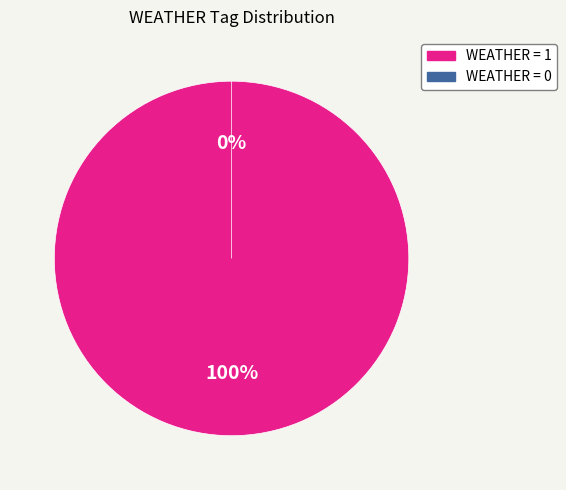

Which category accounts for the majority?

8ECB768B-666F-4A45-9F01-D413EBCA96CD